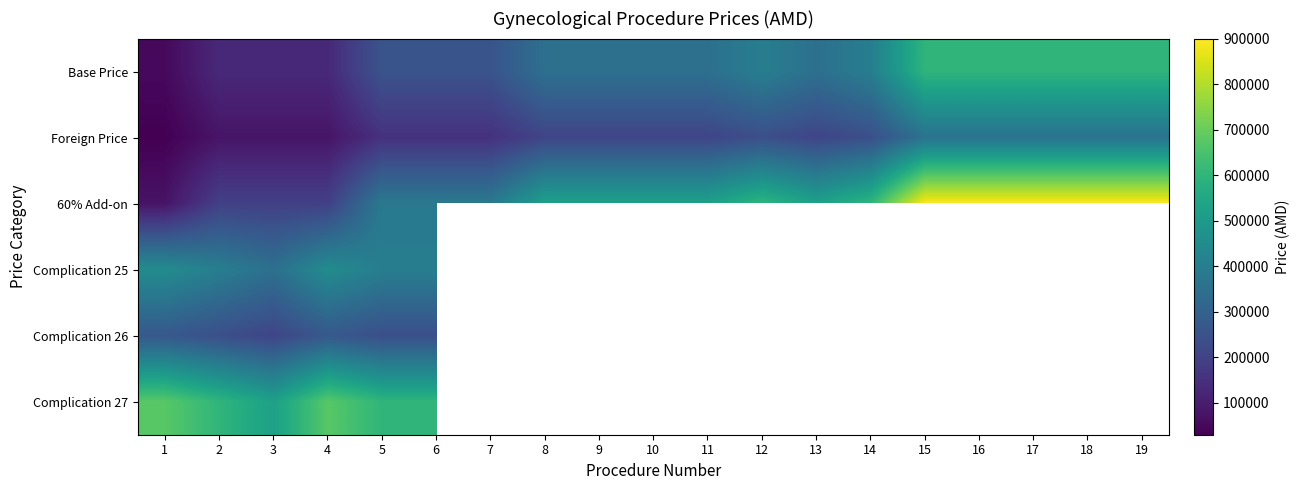

What is the lowest value of the Complication 27 series?

525000.0